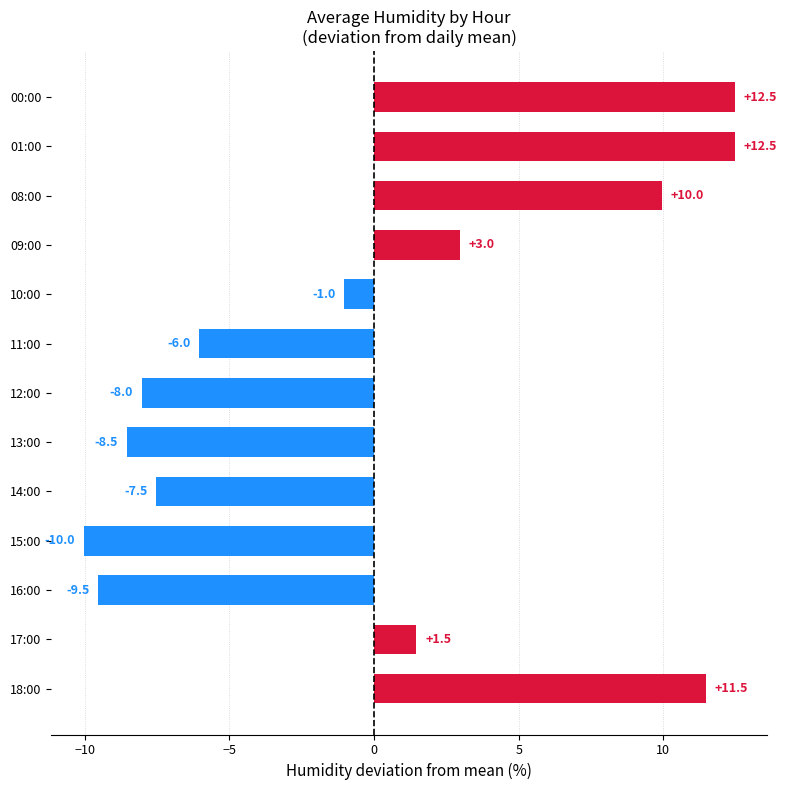

The value at 16:00 is -5.8. True or false?

False